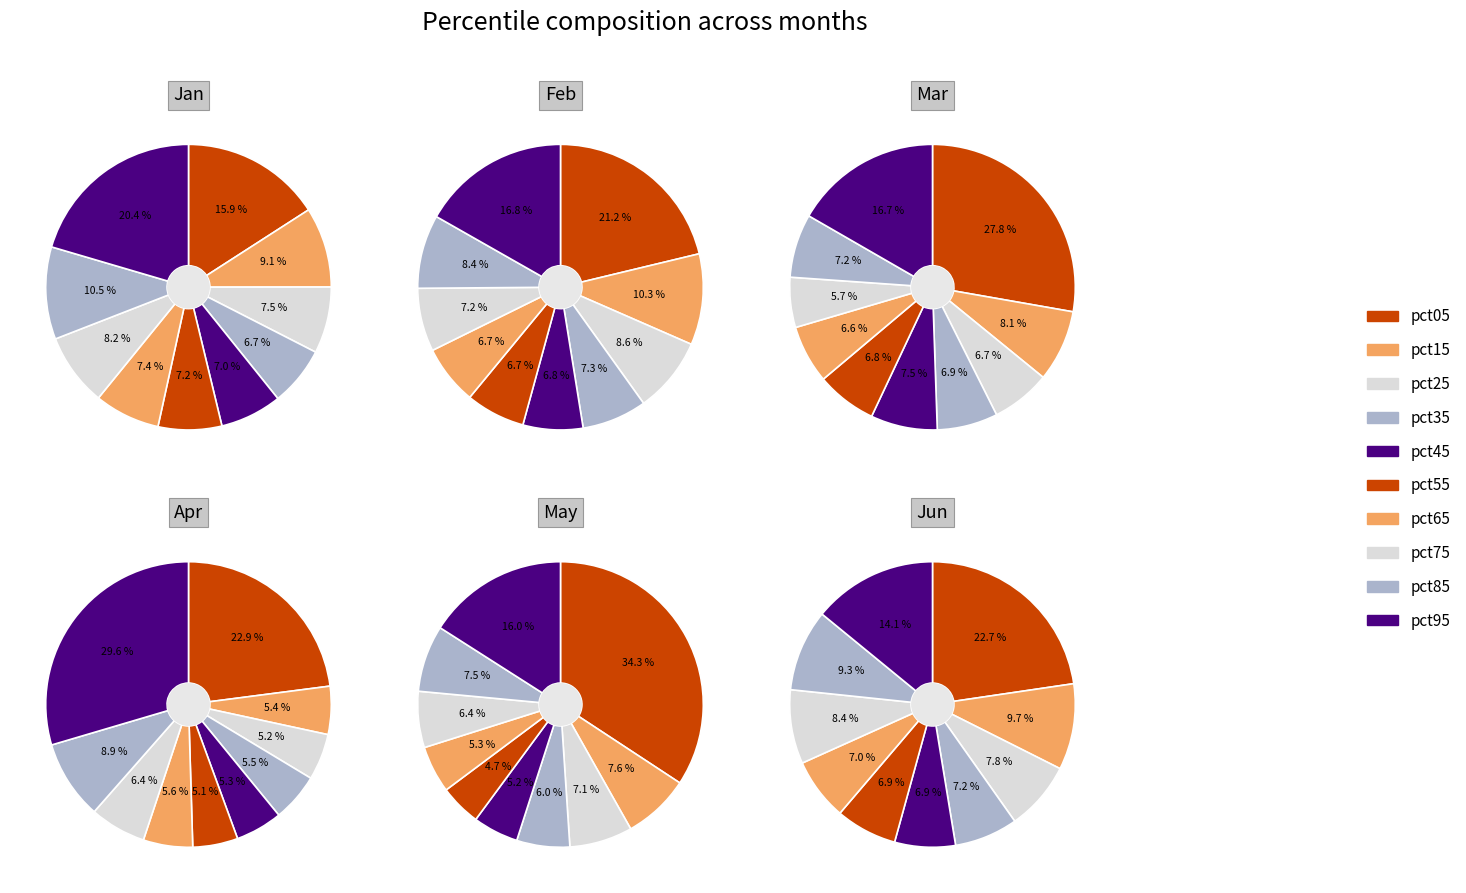

Which slice is the smallest?

pct55